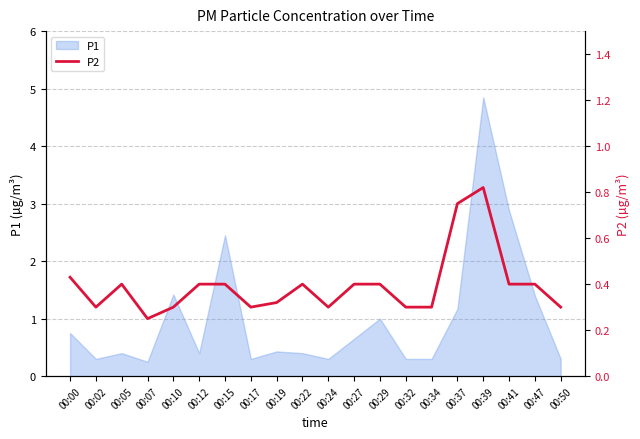

What is the minimum value shown in the chart?

0.2